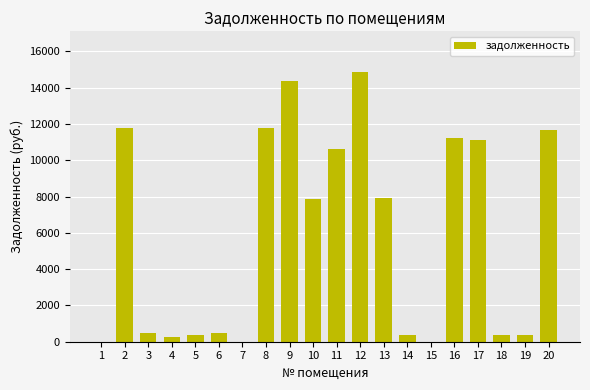

What is the approximate value at 17?

11120.8